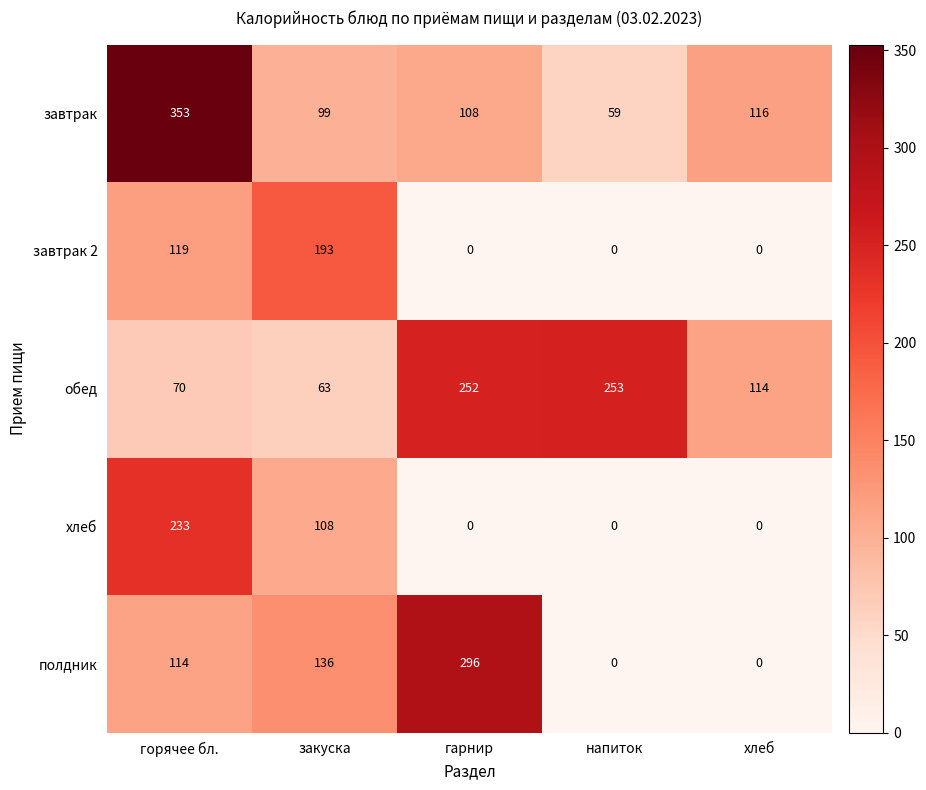

What is the difference between the highest and lowest values at горячее бл.?

283